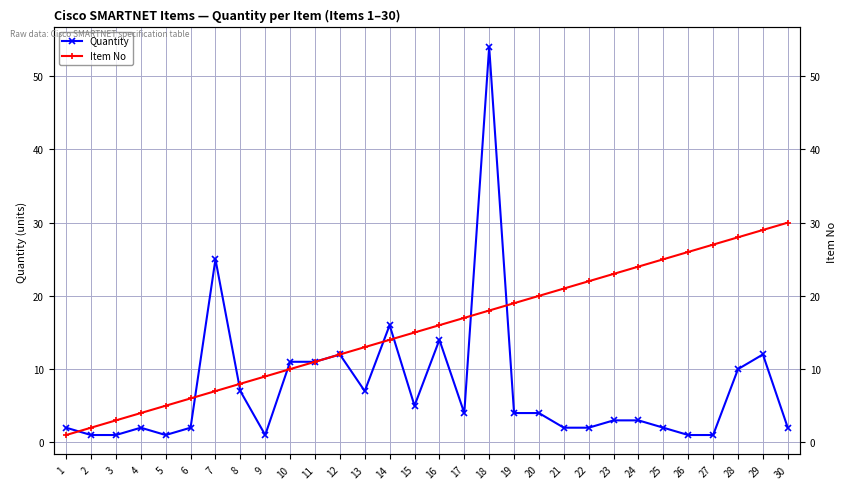

Which series changed the most between 3 and 22?

Item No